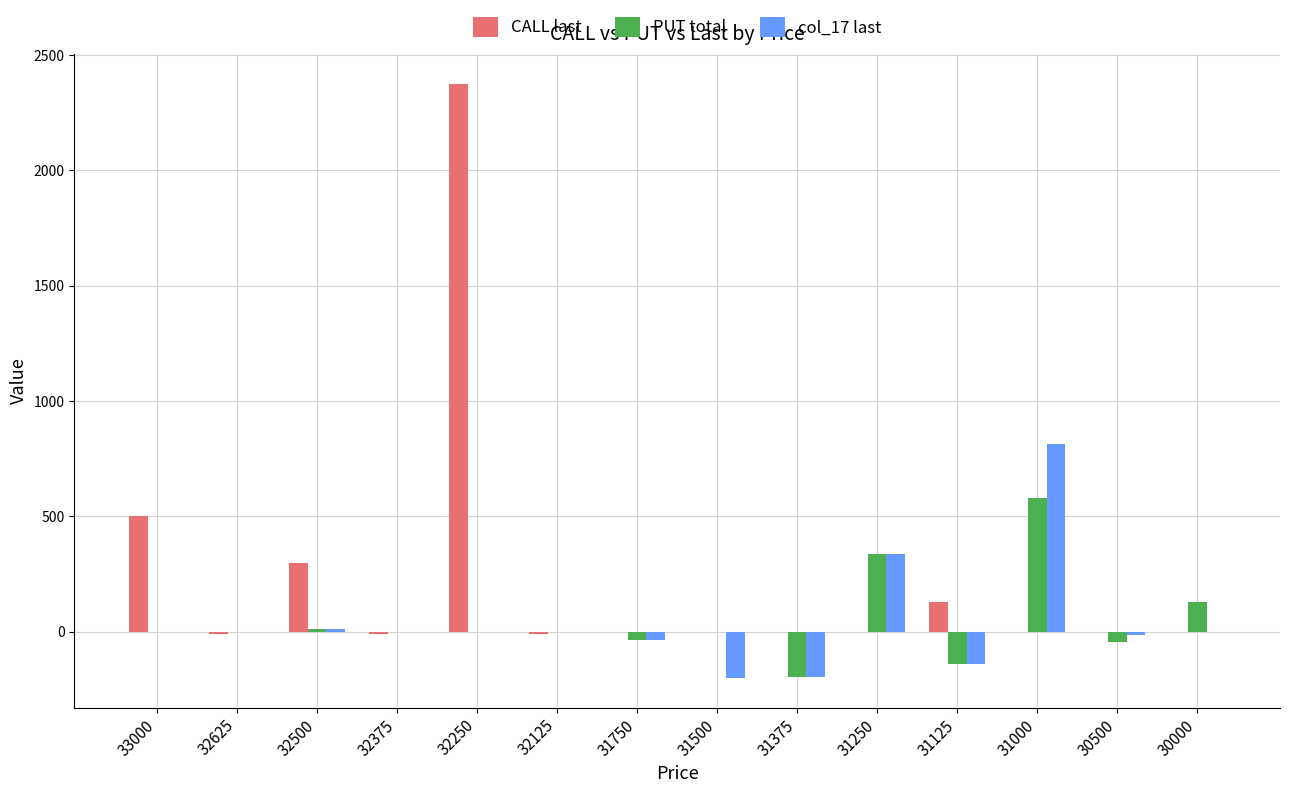

At which category is the sum across all series the highest?

32250